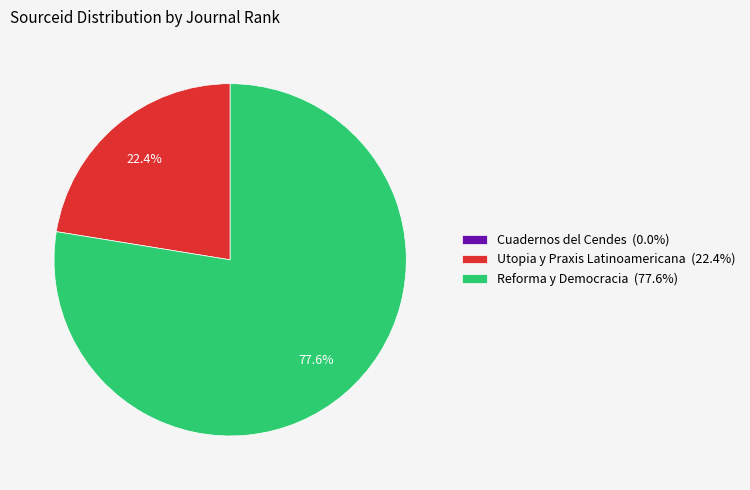

Which category has the biggest portion of the pie?

Reforma y Democracia